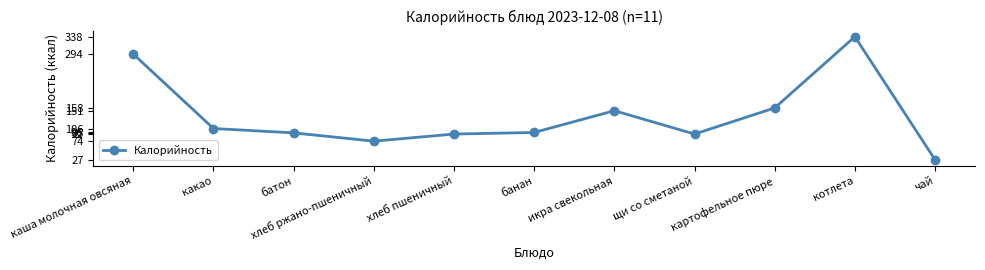

At which category does the data reach its first local peak?

икра свекольная